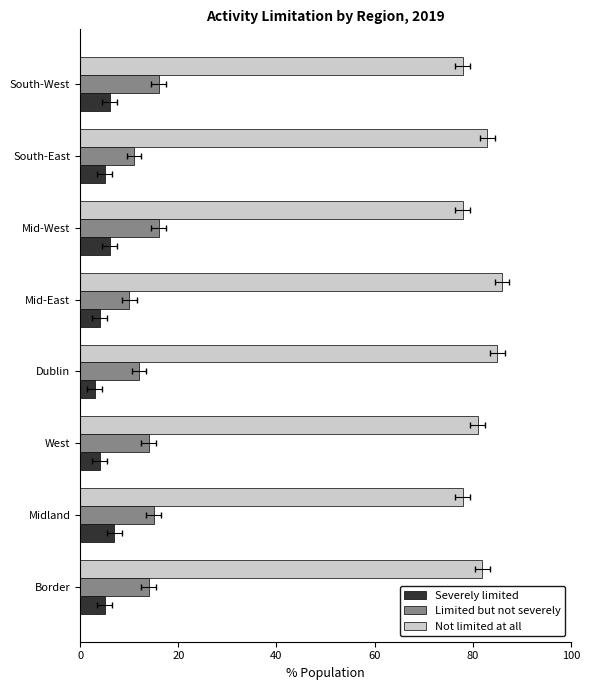

How many bars are there in total?

24